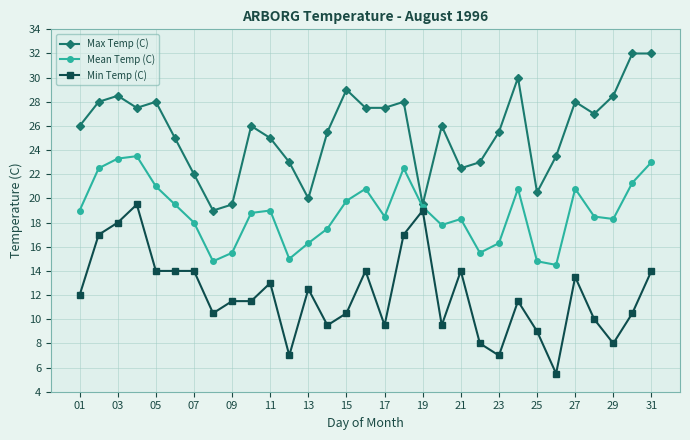

True or false: Max Temp (C) and Min Temp (C) intersect in this chart.

False